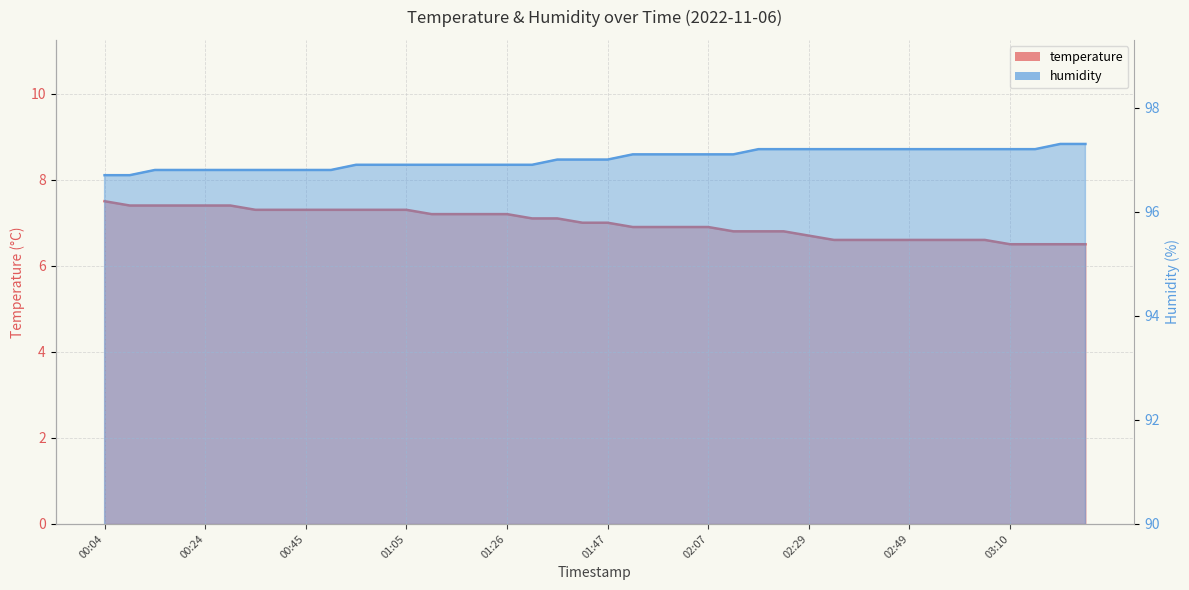

What is the label of the 18th point from the left?

01:31